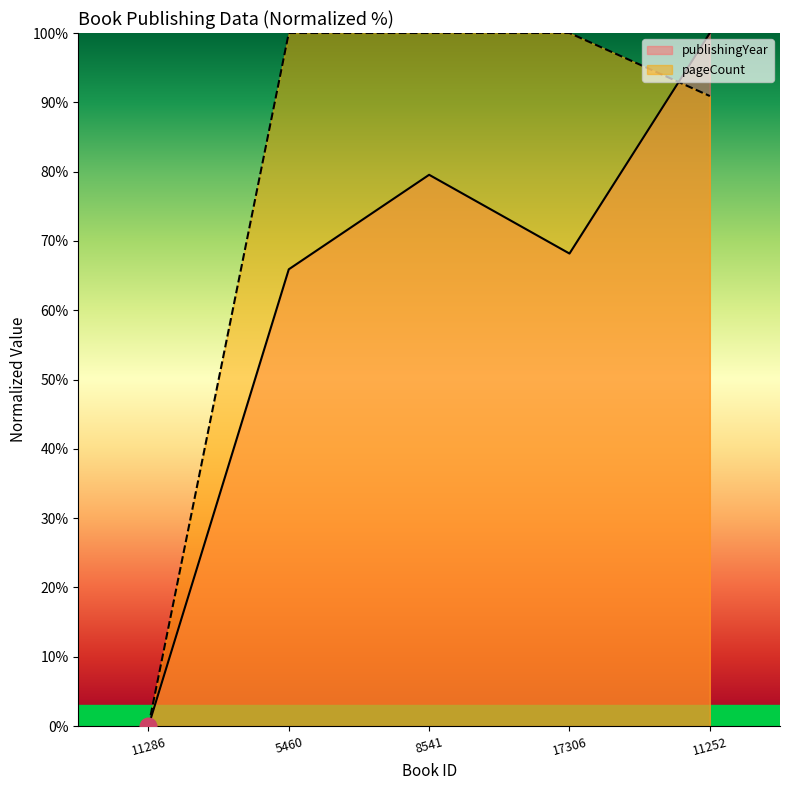

True or false: pageCount has more than 2 interior local peaks.

False